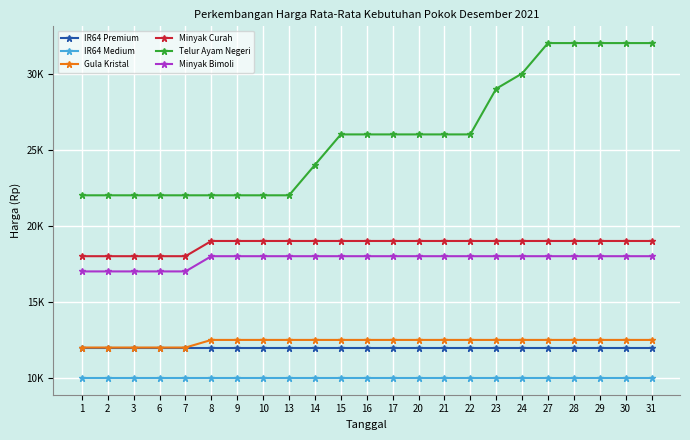

What is the sum of all IR64 Medium values?

230000